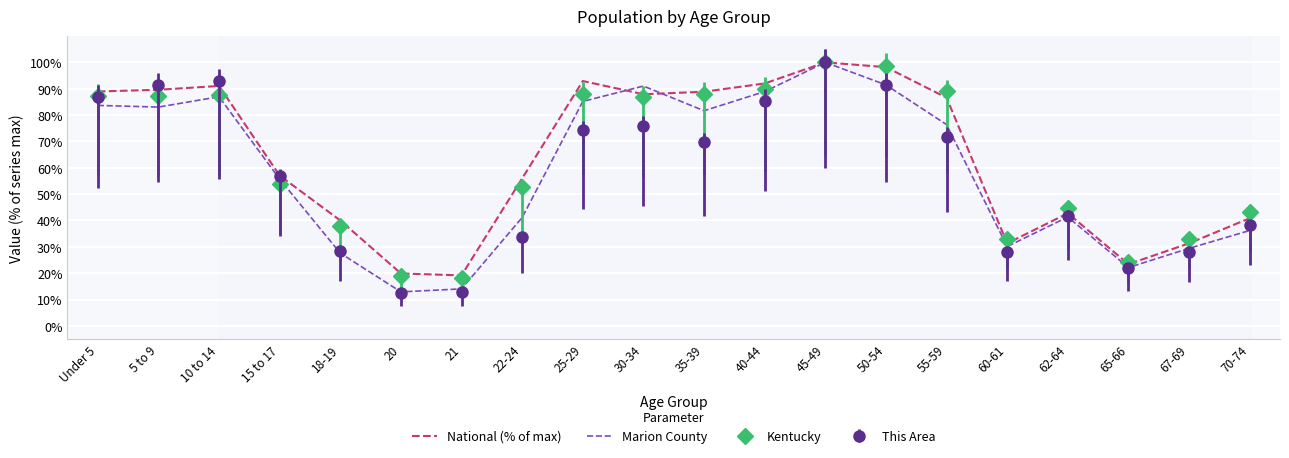

What are all the series names shown in the legend?

National (% of max), Marion County, Kentucky, This Area